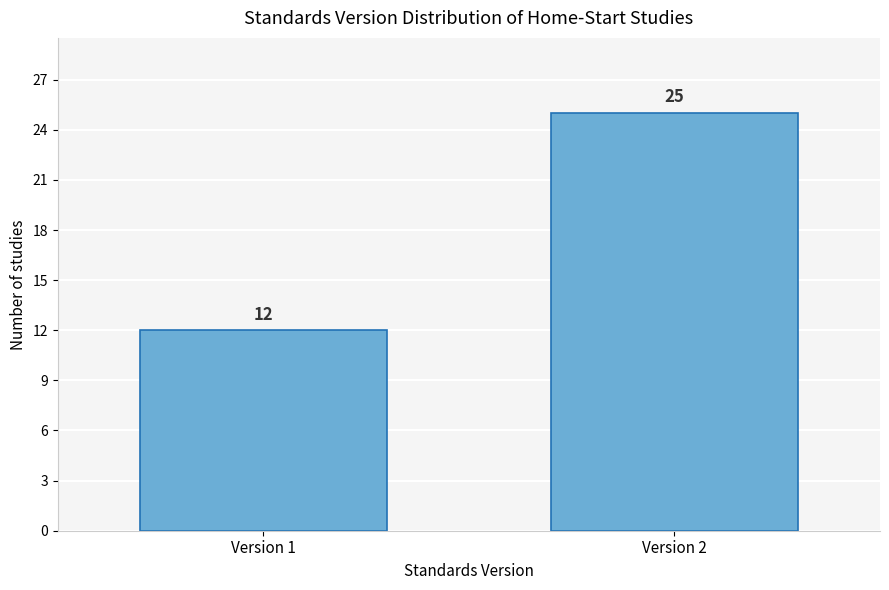

Reading left to right, extract all data points from this chart.

12	25